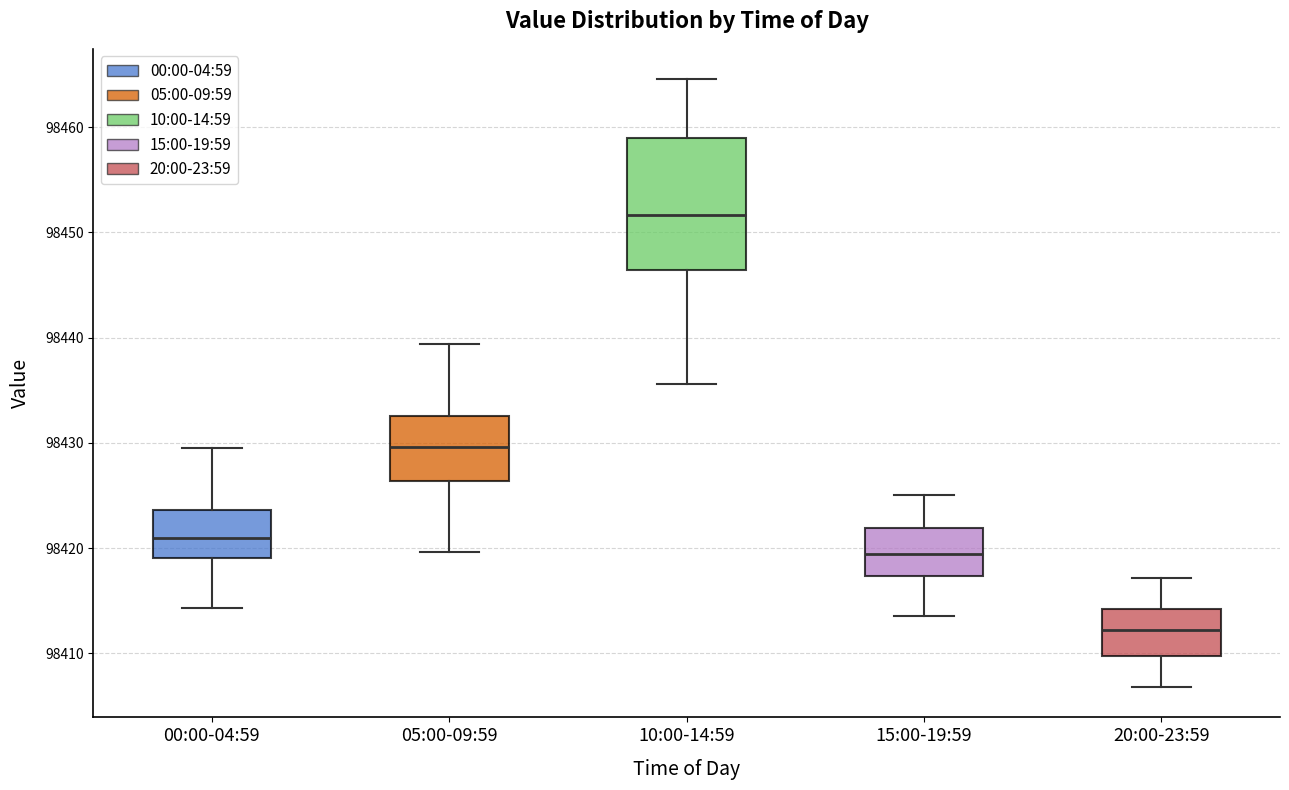

Reading left to right, transcribe this box plot: for each box, give where its median line is, the range the box spans, and where its two whiskers end, as read against the y-axis. The values are not printed on the chart, so give them approximately, as read against the axis.

00:00-04:59: median 98421, box 98419 to 98424, whiskers 98414 to 98430
05:00-09:59: median 98430, box 98426 to 98433, whiskers 98420 to 98439
10:00-14:59: median 98452, box 98446 to 98459, whiskers 98436 to 98465
15:00-19:59: median 98419, box 98417 to 98422, whiskers 98414 to 98425
20:00-23:59: median 98412, box 98410 to 98414, whiskers 98407 to 98417